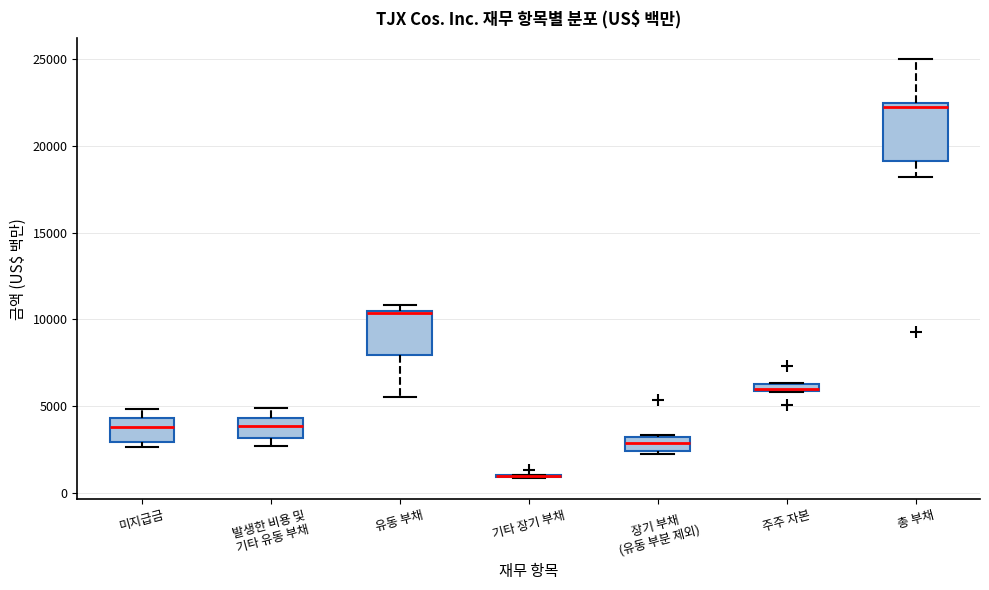

Which box is the tallest, from its lower edge to its upper edge?

총 부채